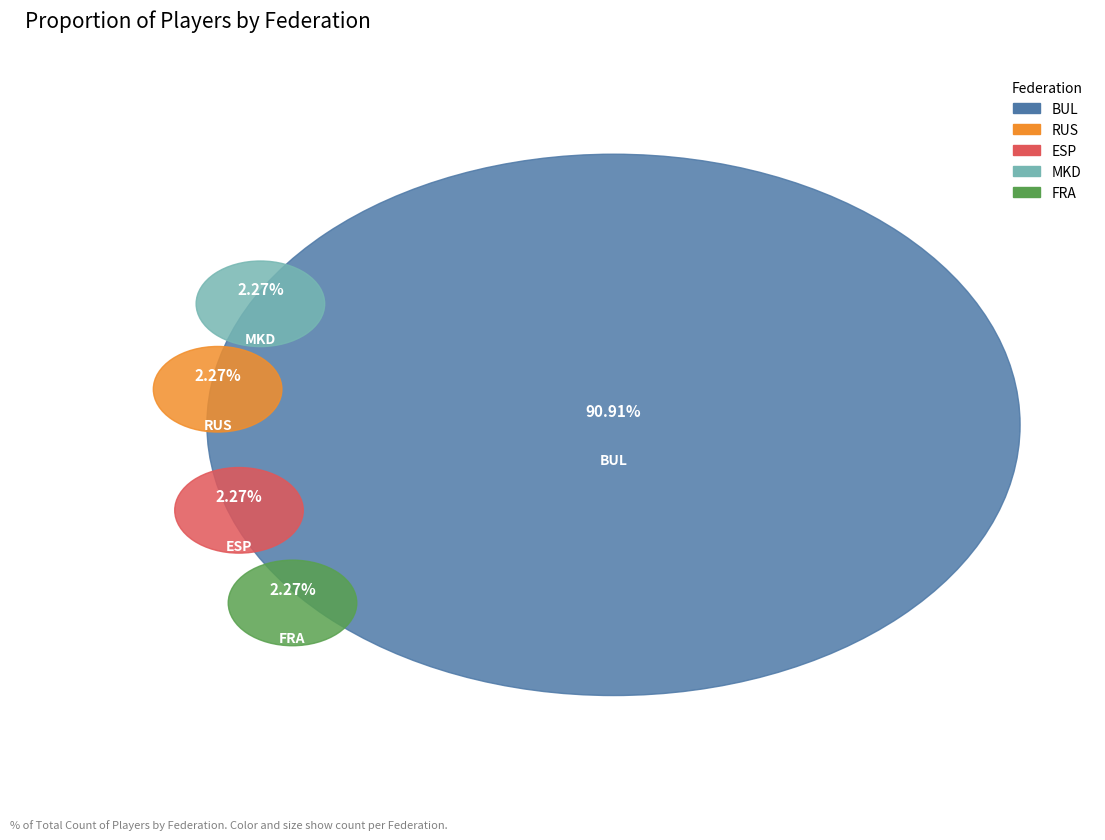

The BUL slice represents 91% of the pie. True or false?

True